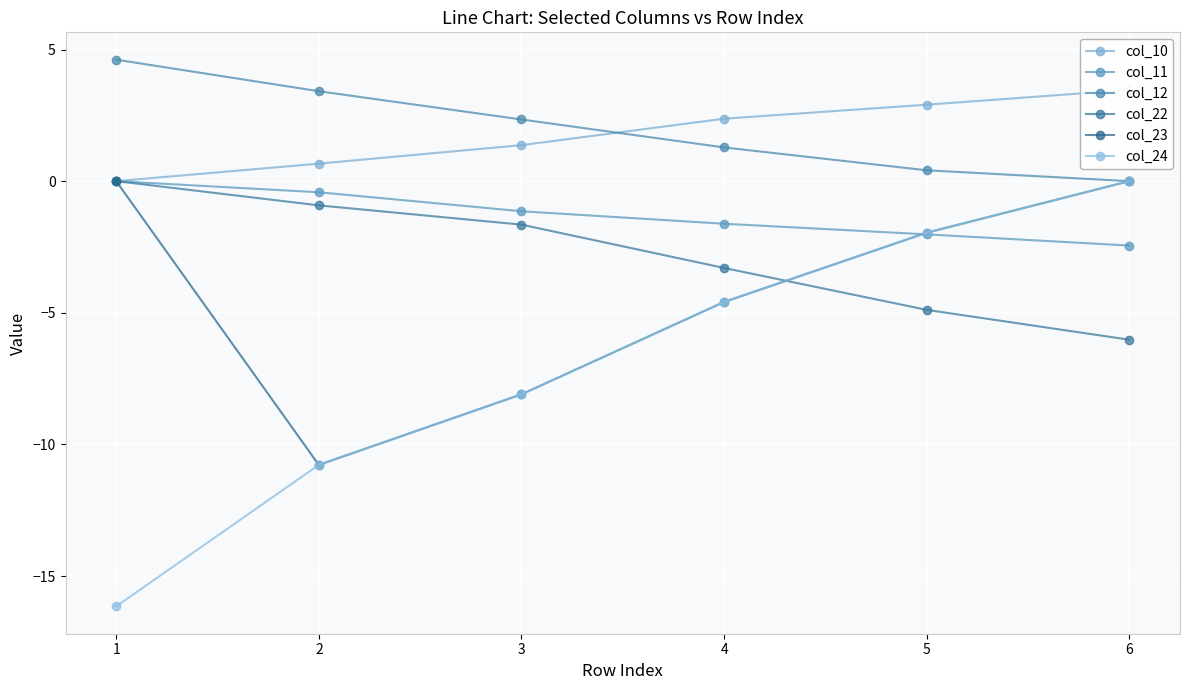

What is the difference between the maximum and minimum values in the col_11 series?

2.4